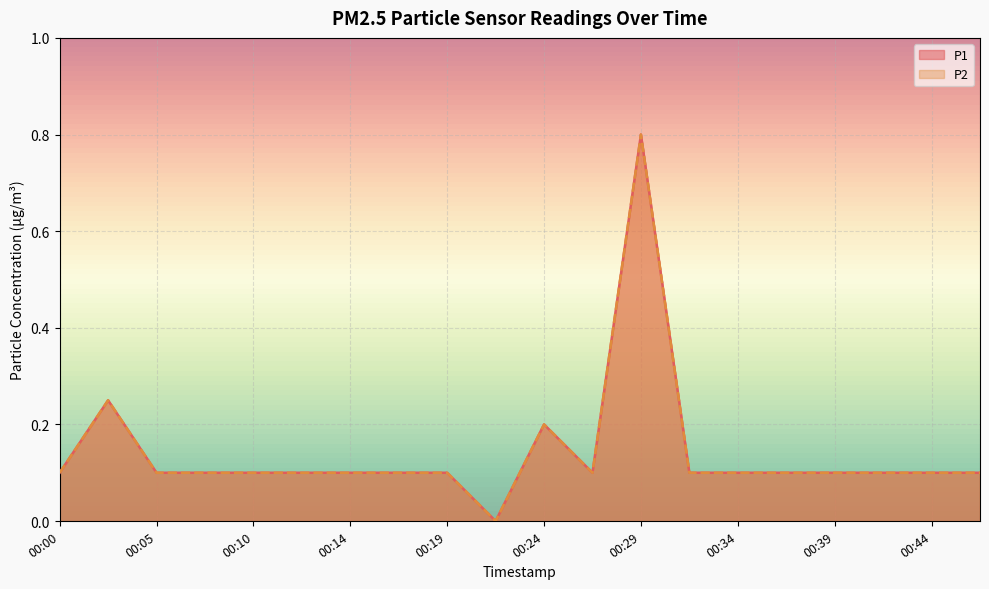

Reading right to left, list all the values displayed in this chart.

P1: 00:46=0.1	00:44=0.1	00:41=0.1	00:39=0.1	00:36=0.1	00:34=0.1	00:31=0.1	00:29=0.8	00:27=0.1	00:24=0.2	00:22=0.0	00:19=0.1	00:17=0.1	00:14=0.1	00:12=0.1	00:10=0.1	00:07=0.1	00:05=0.1	00:02=0.2	00:00=0.1
P2: 00:46=0.1	00:44=0.1	00:41=0.1	00:39=0.1	00:36=0.1	00:34=0.1	00:31=0.1	00:29=0.8	00:27=0.1	00:24=0.2	00:22=0.0	00:19=0.1	00:17=0.1	00:14=0.1	00:12=0.1	00:10=0.1	00:07=0.1	00:05=0.1	00:02=0.2	00:00=0.1